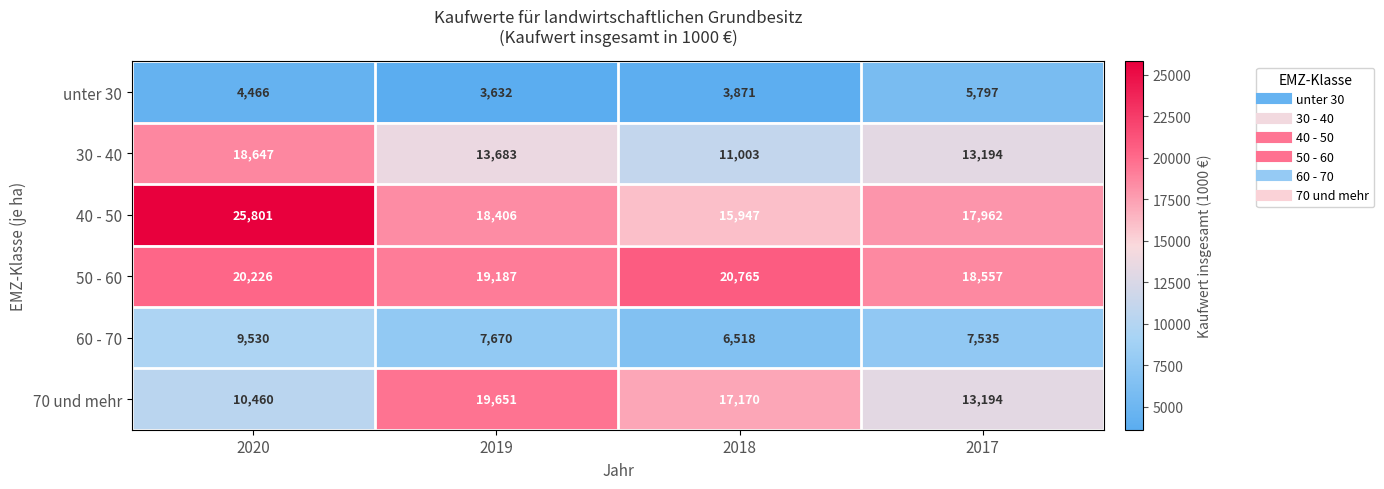

Which label corresponds to the smallest value in the chart?

2019